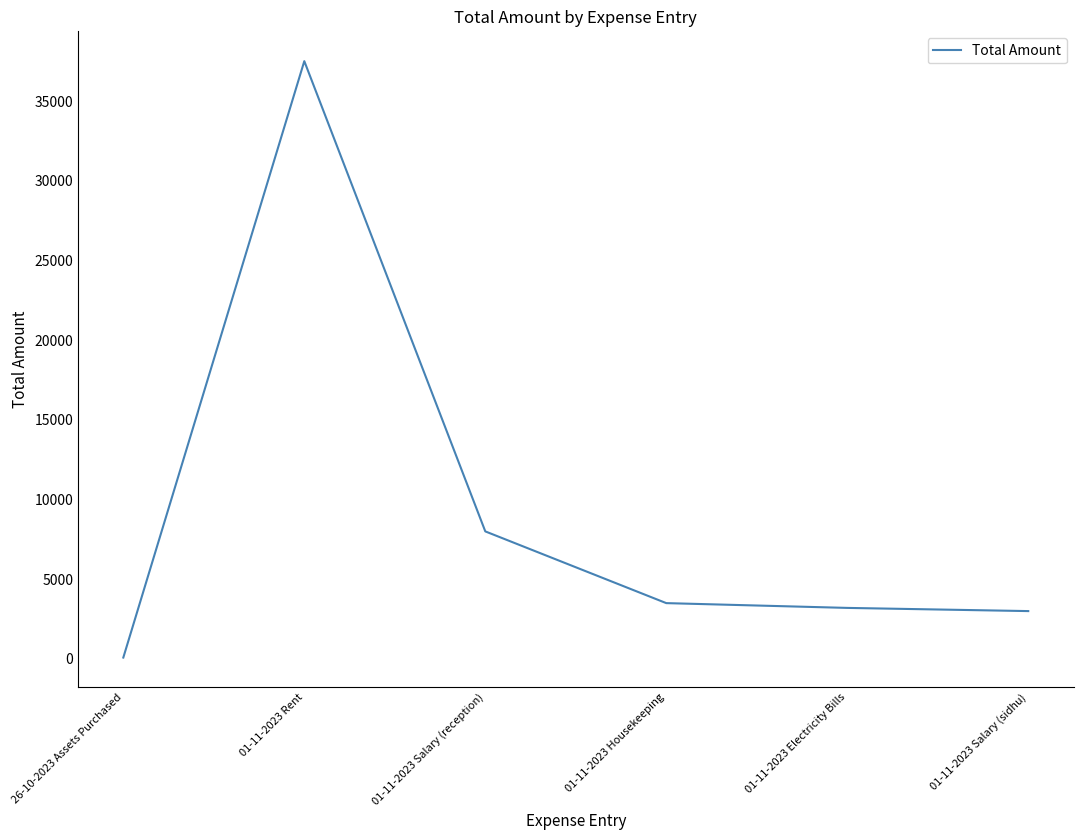

What is the average value?

9214